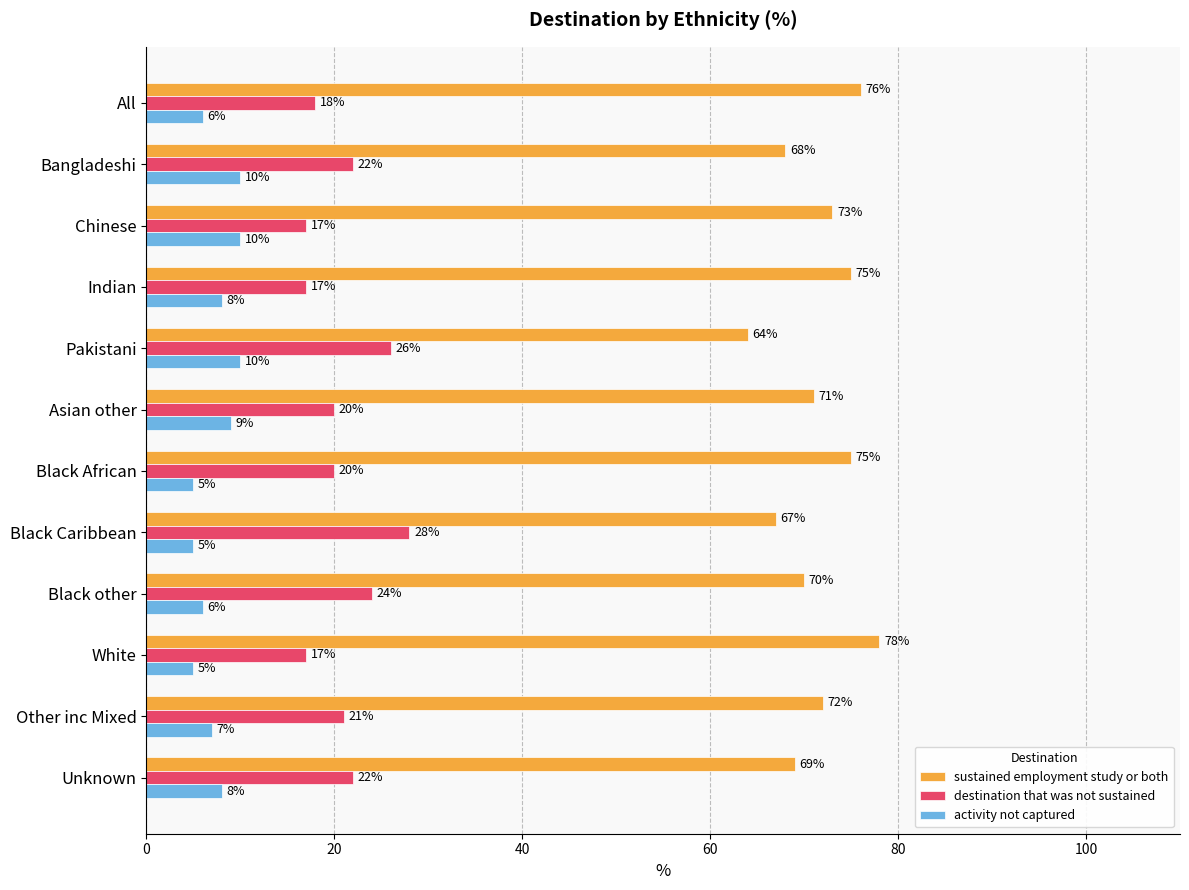

The value of activity not captured at Other inc Mixed is 11. True or false?

False